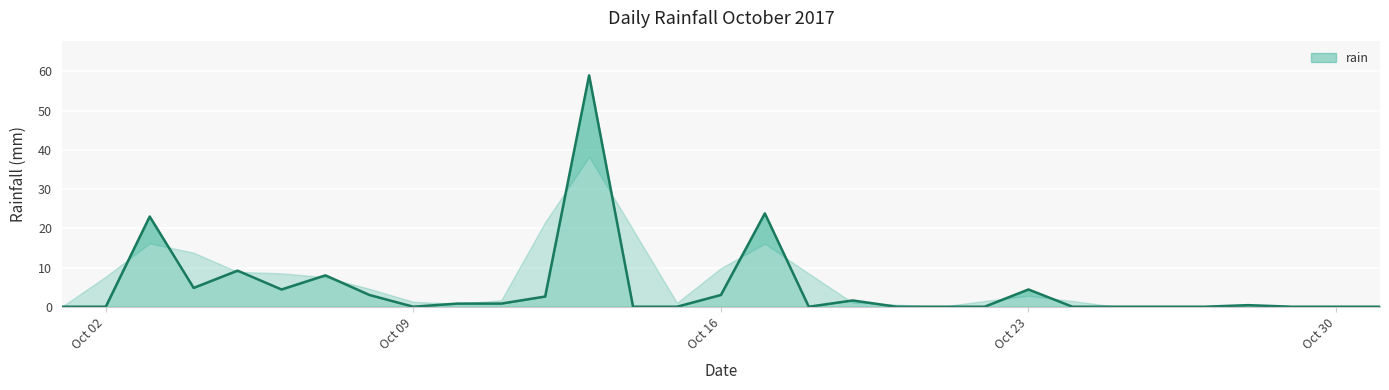

How many data points does each series have?

31